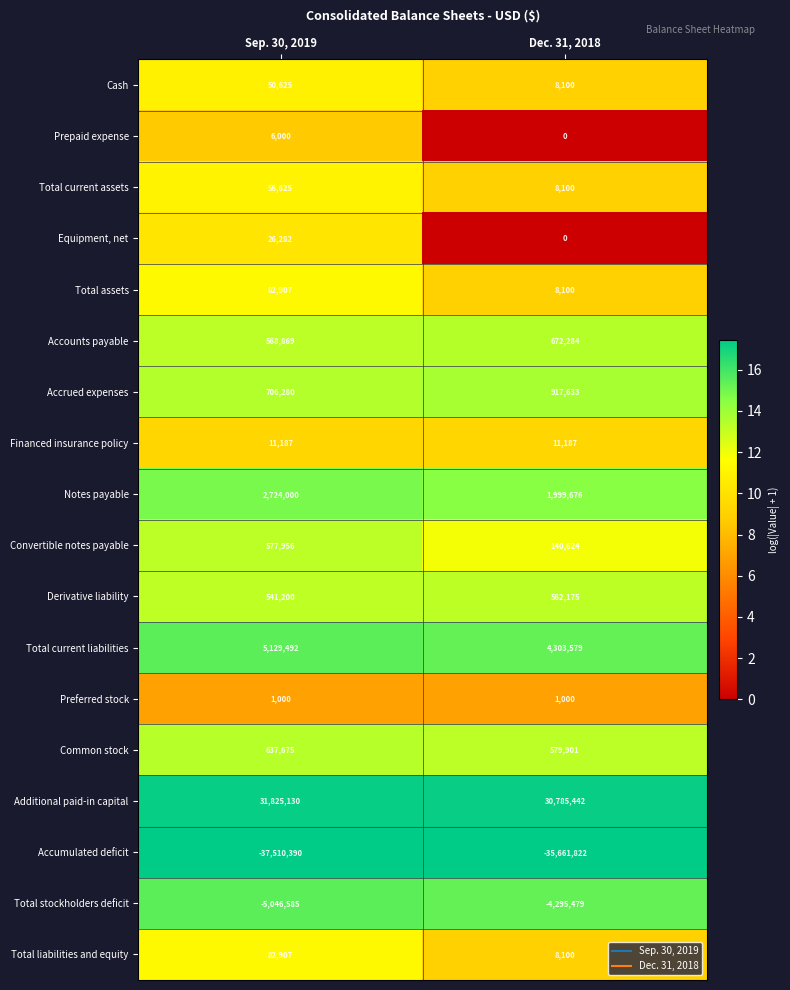

What is the total value across all series at Sep. 30, 2019?

471160